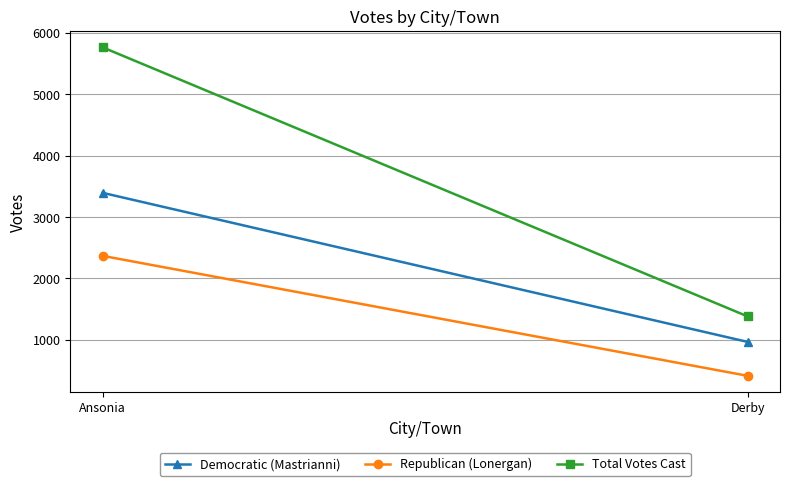

Rank the categories by Democratic (Mastrianni) value from highest to lowest.

Ansonia, Derby